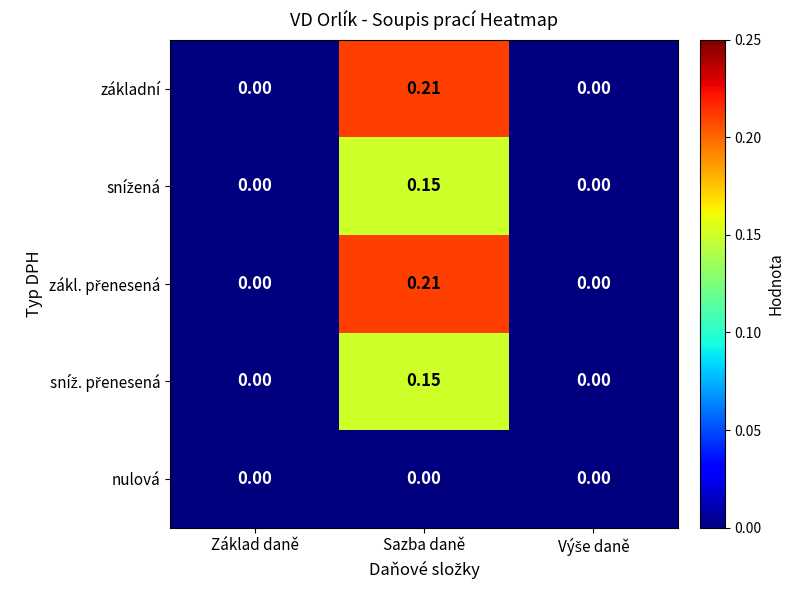

At which category is the sum across all series the highest?

Sazba daně